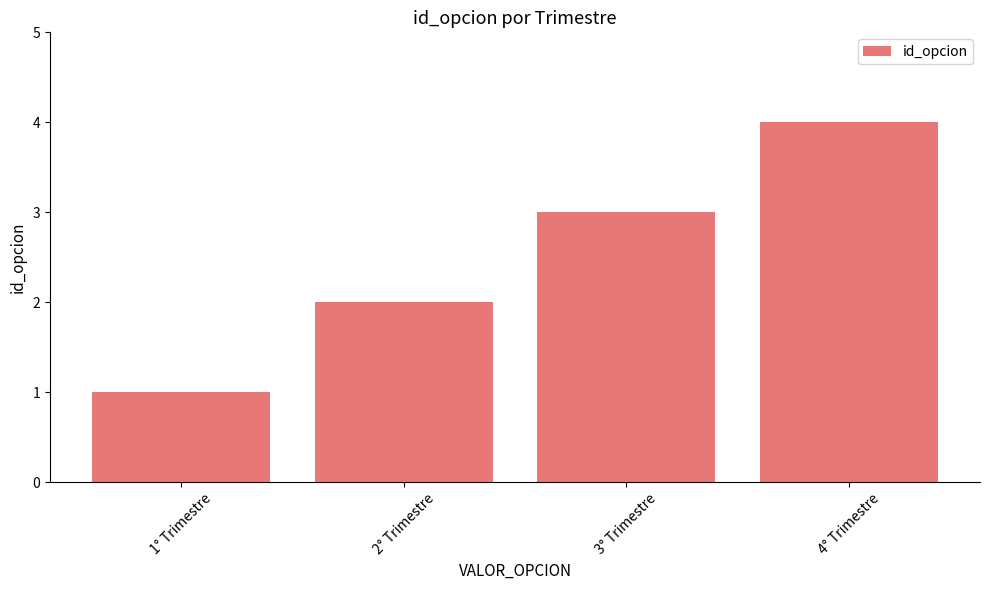

What is the label of the 2nd bar from the left?

2° Trimestre